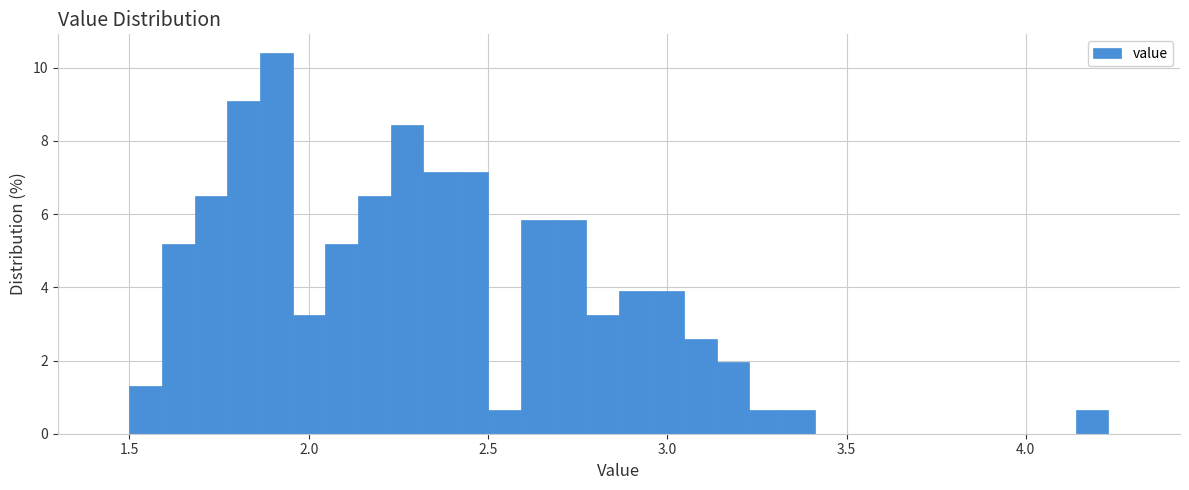

Read against the x-axis, roughly where is the centre of the tallest bar?

1.90